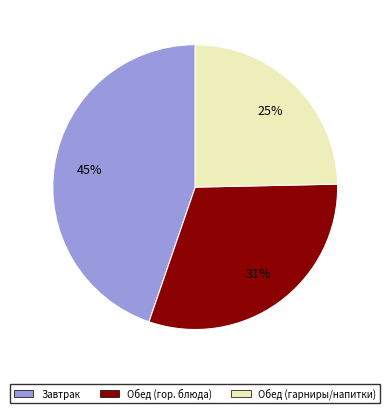

Is there any slice that represents more than half of the pie?

No